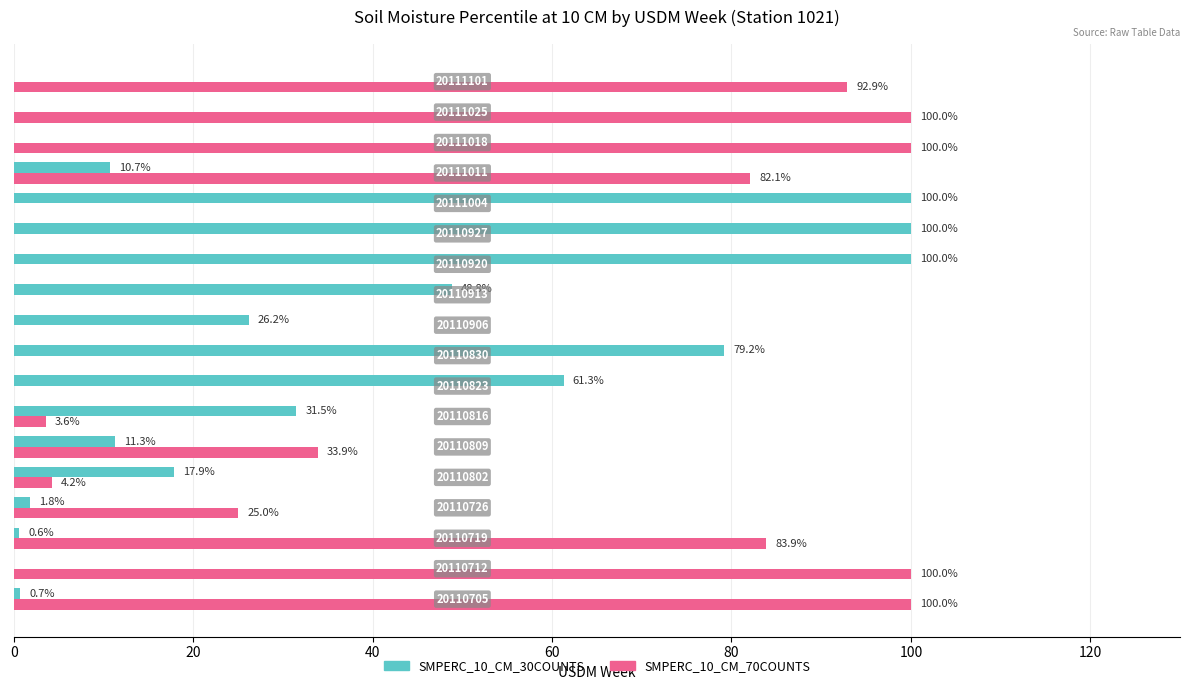

Which series has the largest total across all categories?

SMPERC_10_CM_70COUNTS